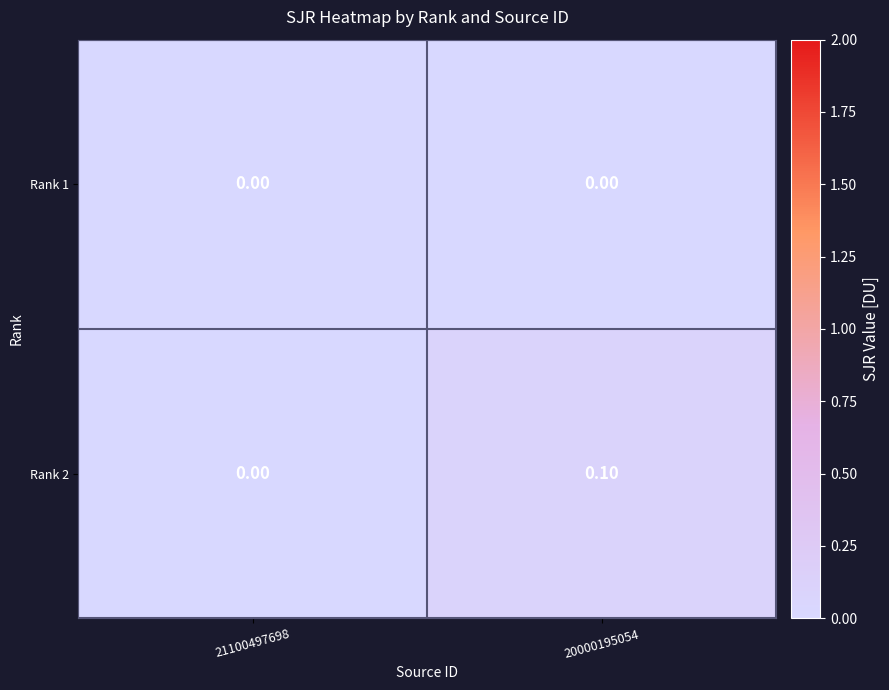

List the series in order of their peak value, highest first.

Rank 2, Rank 1